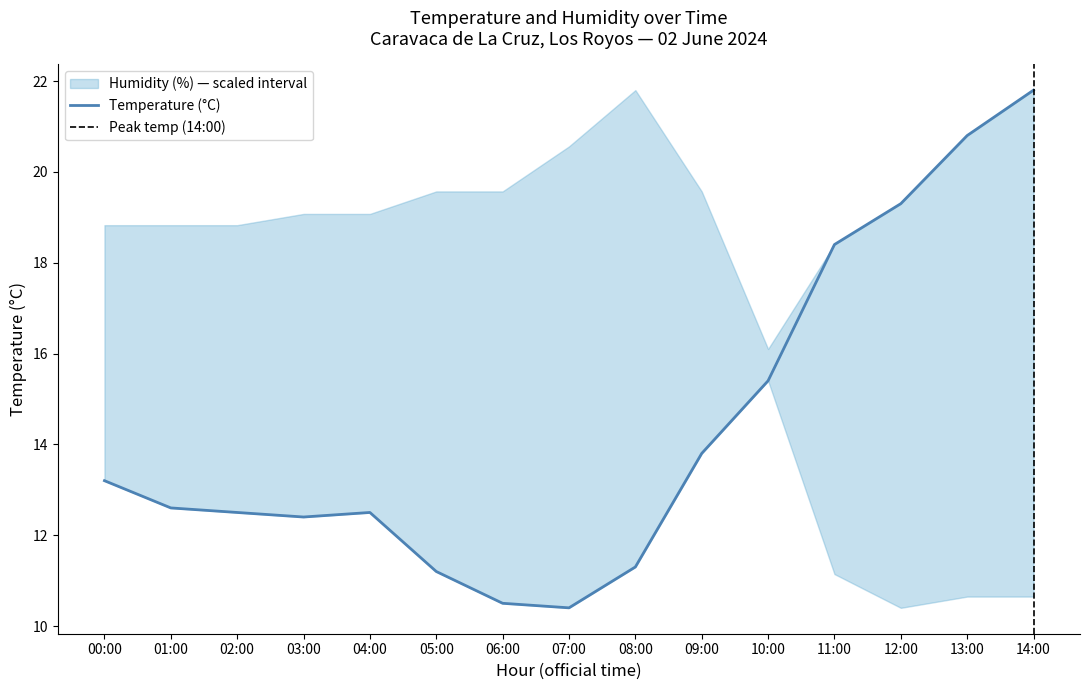

Reading left to right, what are all the values shown in this chart?

00:00=13.2	01:00=12.6	02:00=12.5	03:00=12.4	04:00=12.5	05:00=11.2	06:00=10.5	07:00=10.4	08:00=11.3	09:00=13.8	10:00=15.4	11:00=18.4	12:00=19.3	13:00=20.8	14:00=21.8